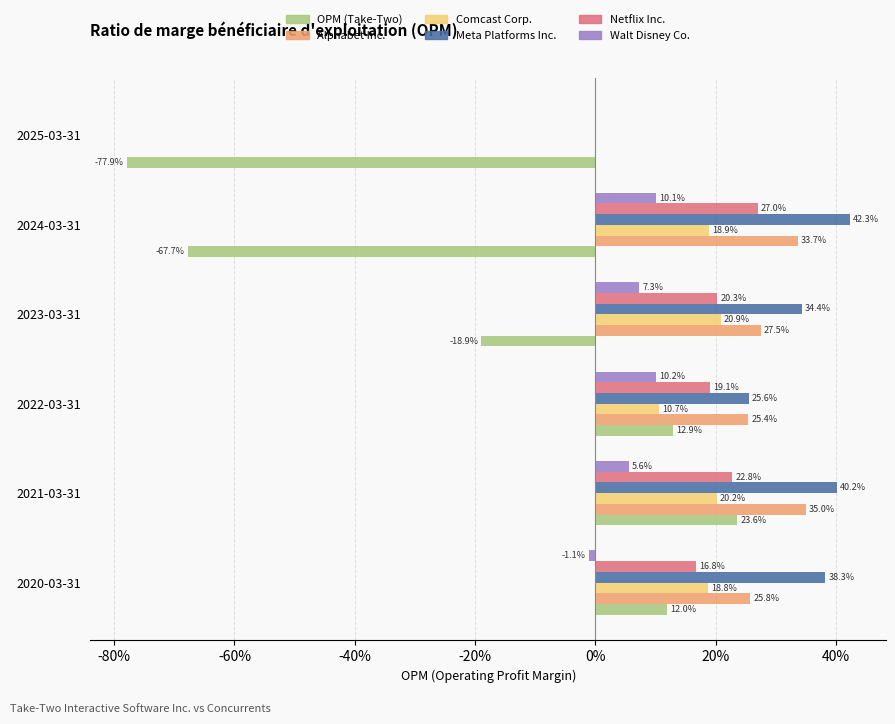

Which series has the largest total across all categories?

Meta Platforms Inc.